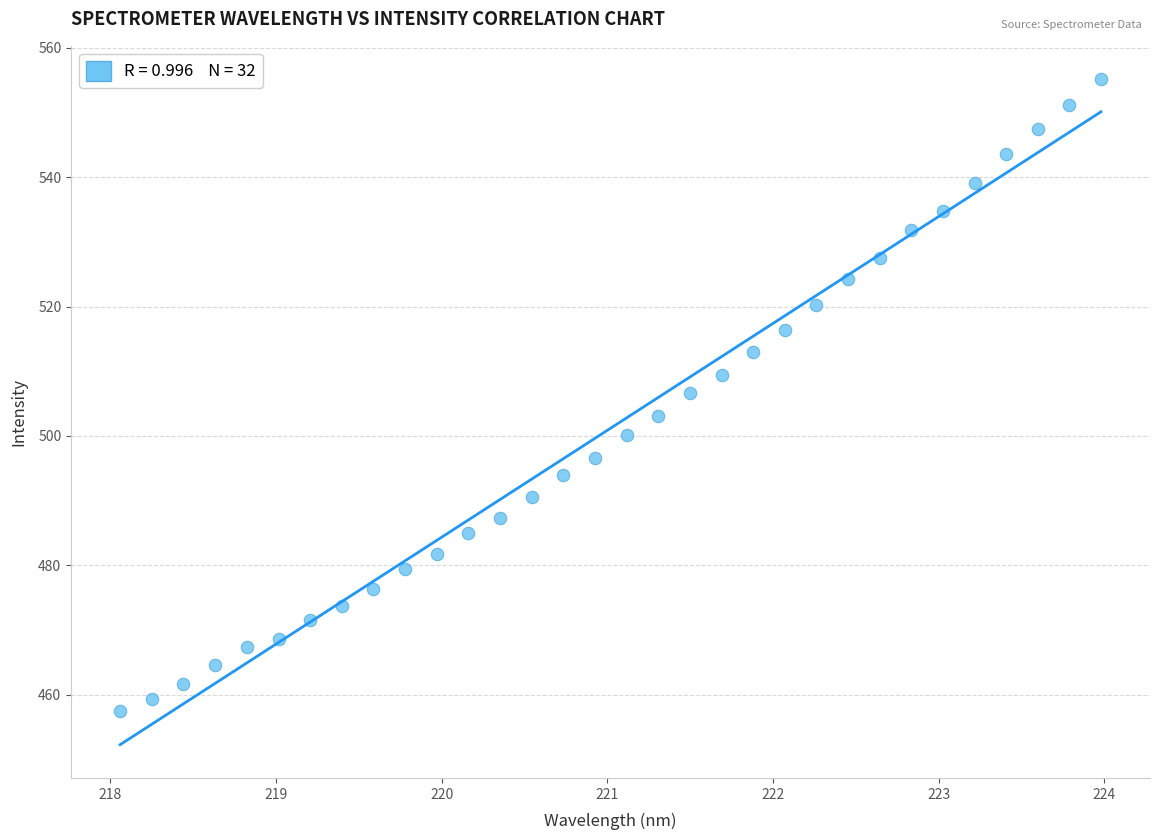

What is the range of Y values (max minus min)?

97.6